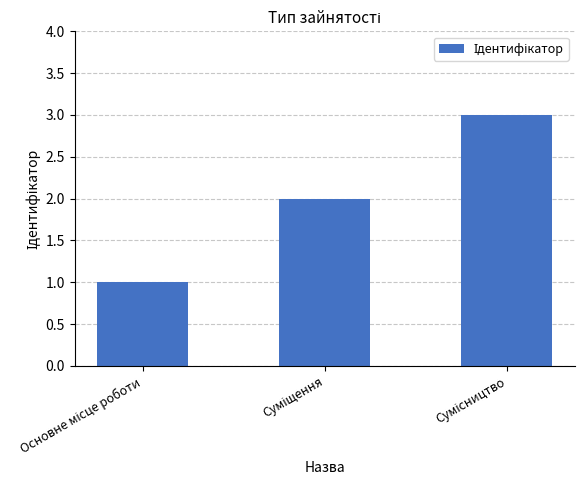

What is the sum of all values?

6